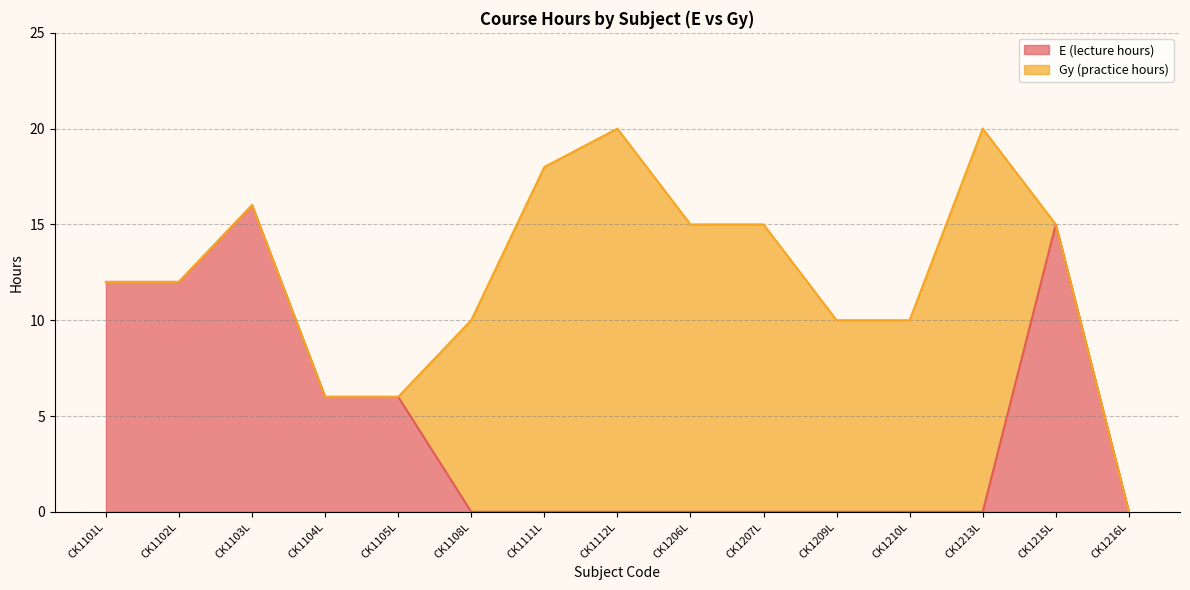

What is the sum of all values?

67